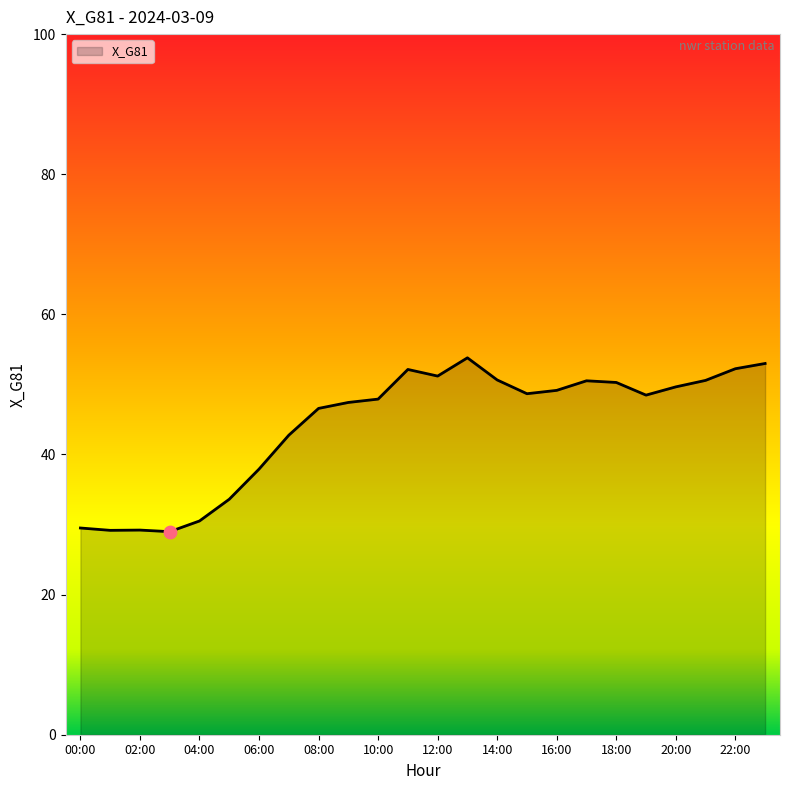

What is the maximum value shown in the chart?

53.8